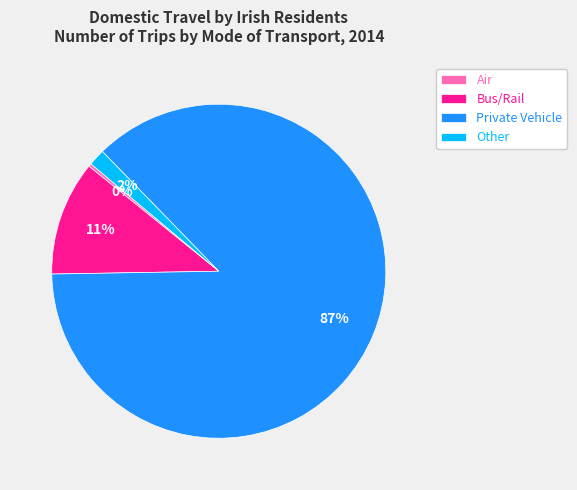

Combined, do Air and Private Vehicle account for over 50%?

Yes